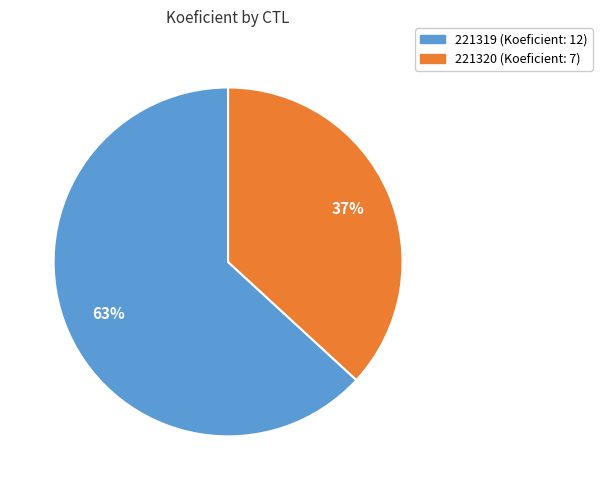

Count the number of slices in the pie.

2